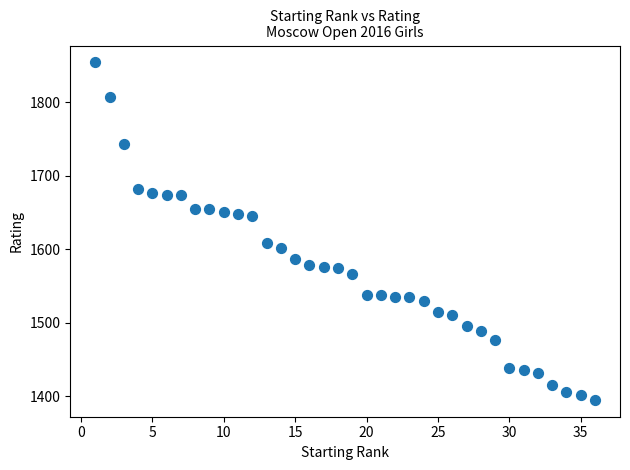

What is the range of Y values (max minus min)?

459